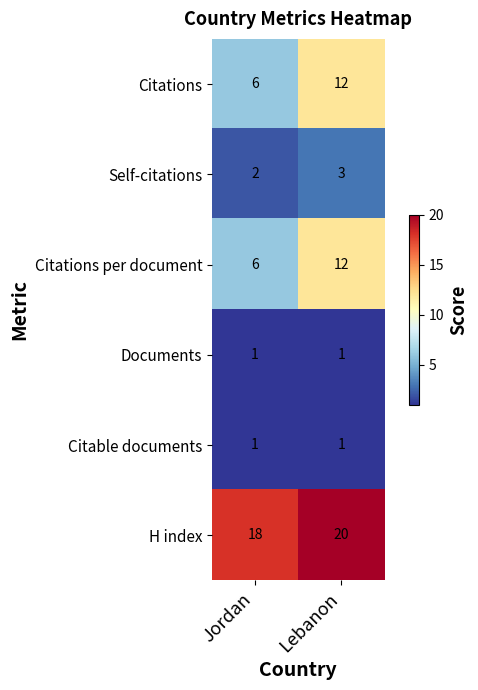

Where is Citations per document nearest to the value 9?

Jordan